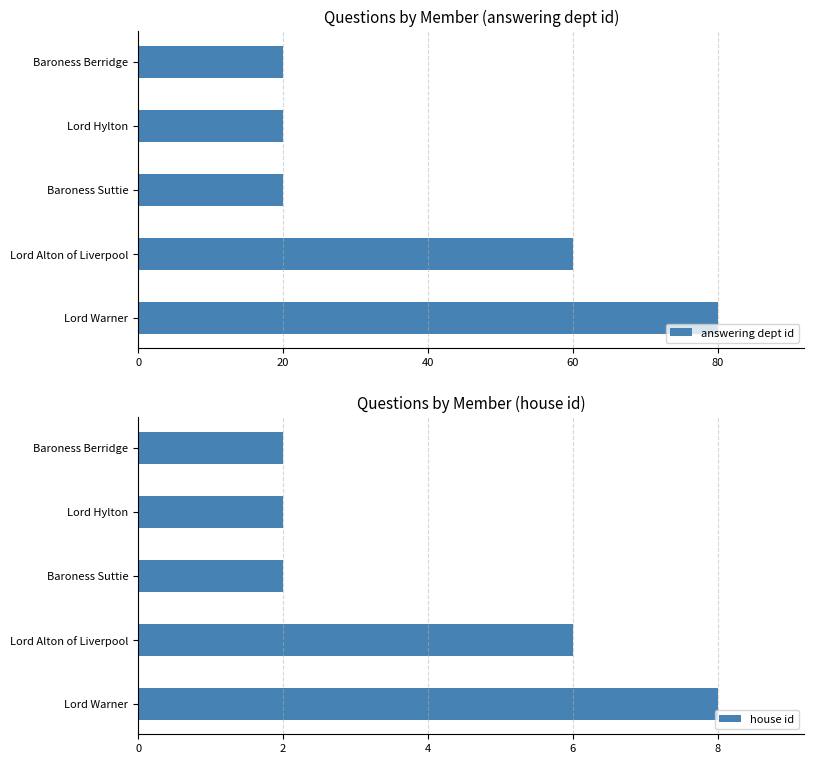

What is the highest value of the answering dept id series?

80